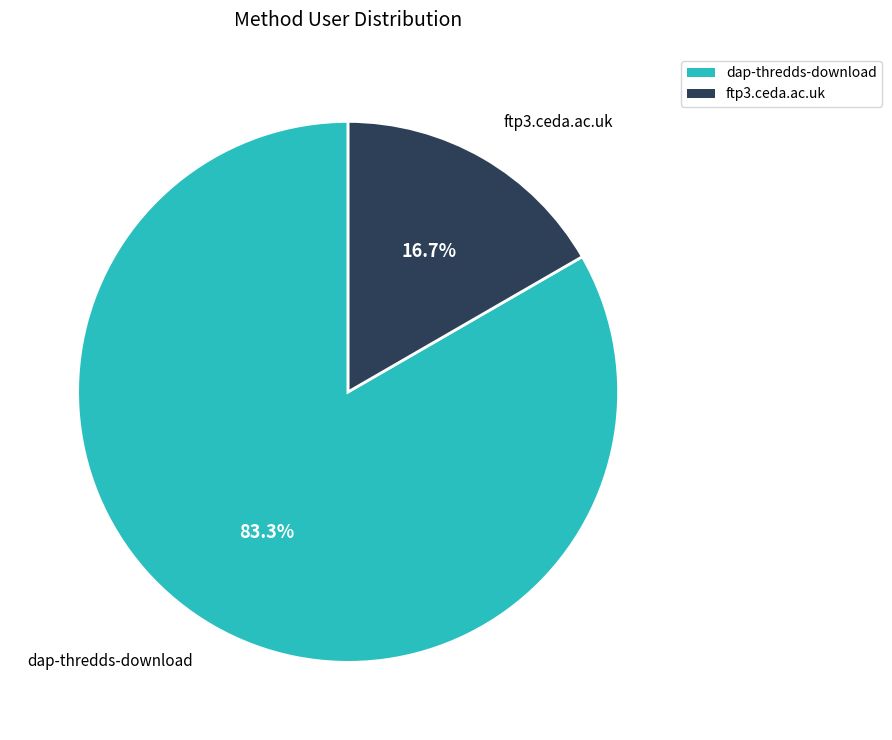

Which category has the biggest portion of the pie?

dap-thredds-download